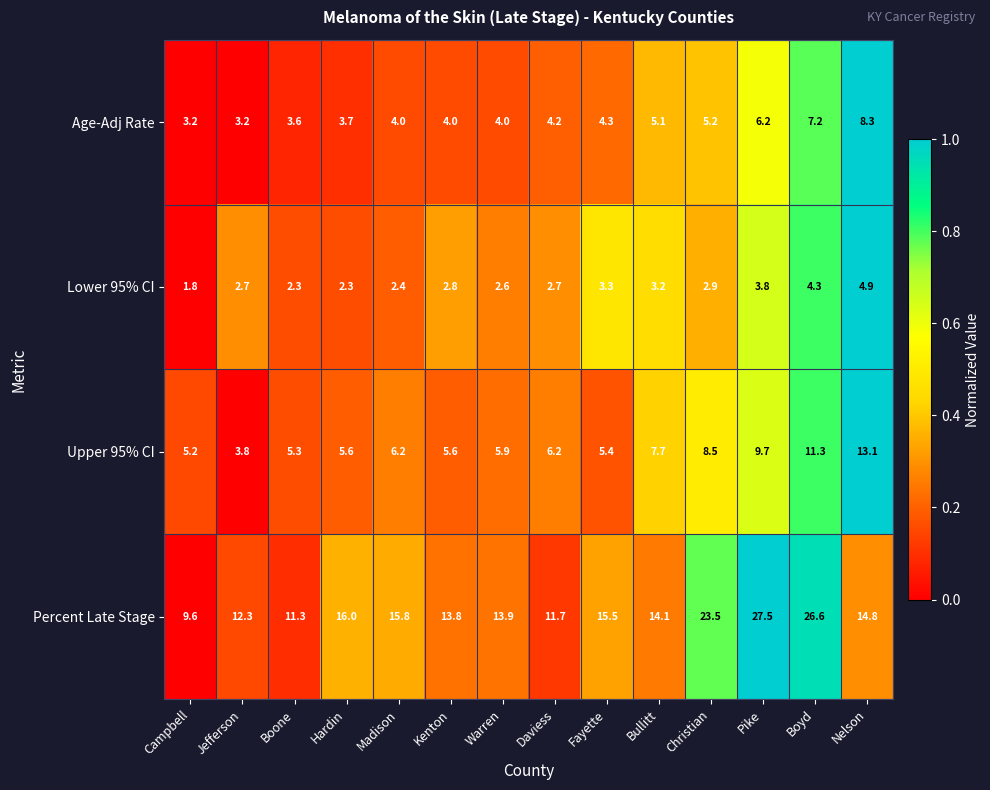

At which label does Upper 95% CI first exceed 6?

Madison